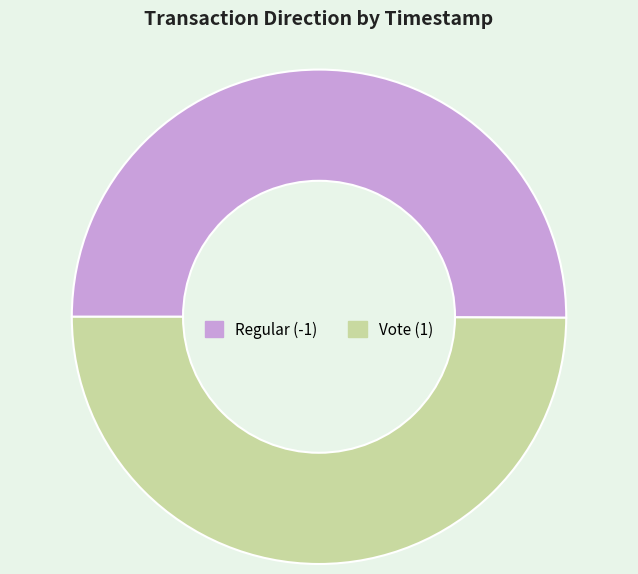

What is the ratio of the value at Regular (-1) to the value at Vote (1)?

1.0